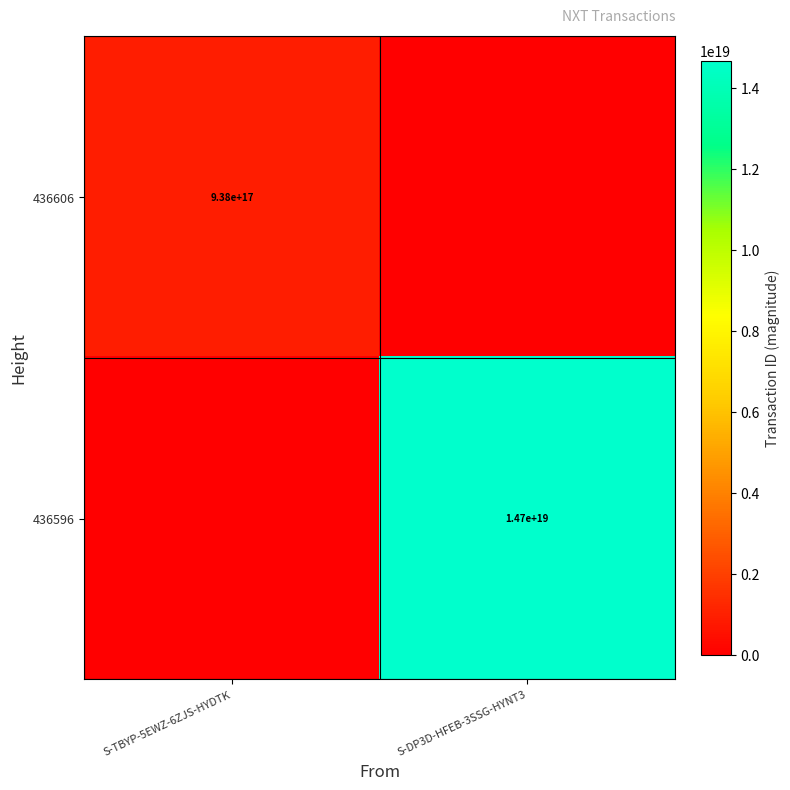

Count the number of categories in the chart.

2